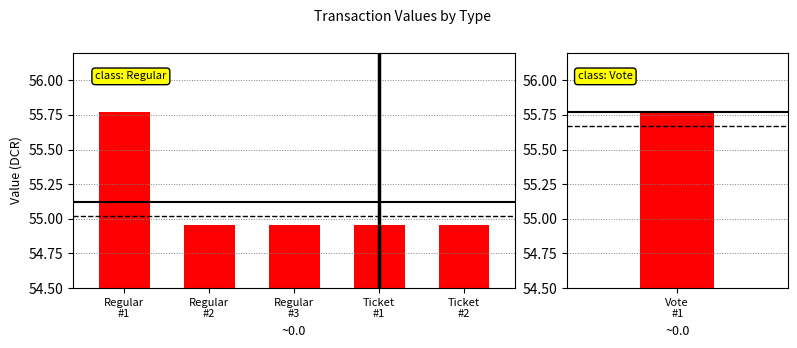

What is the label of the 3rd bar from the left?

Regular
#3